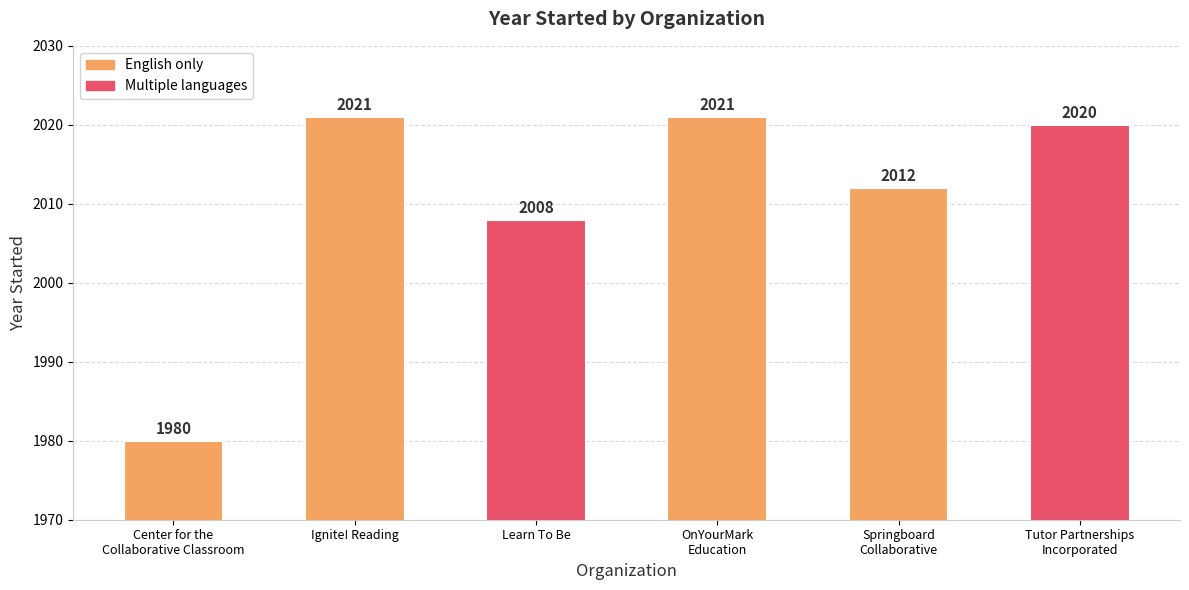

The value at Ignite! Reading is 2021. True or false?

True